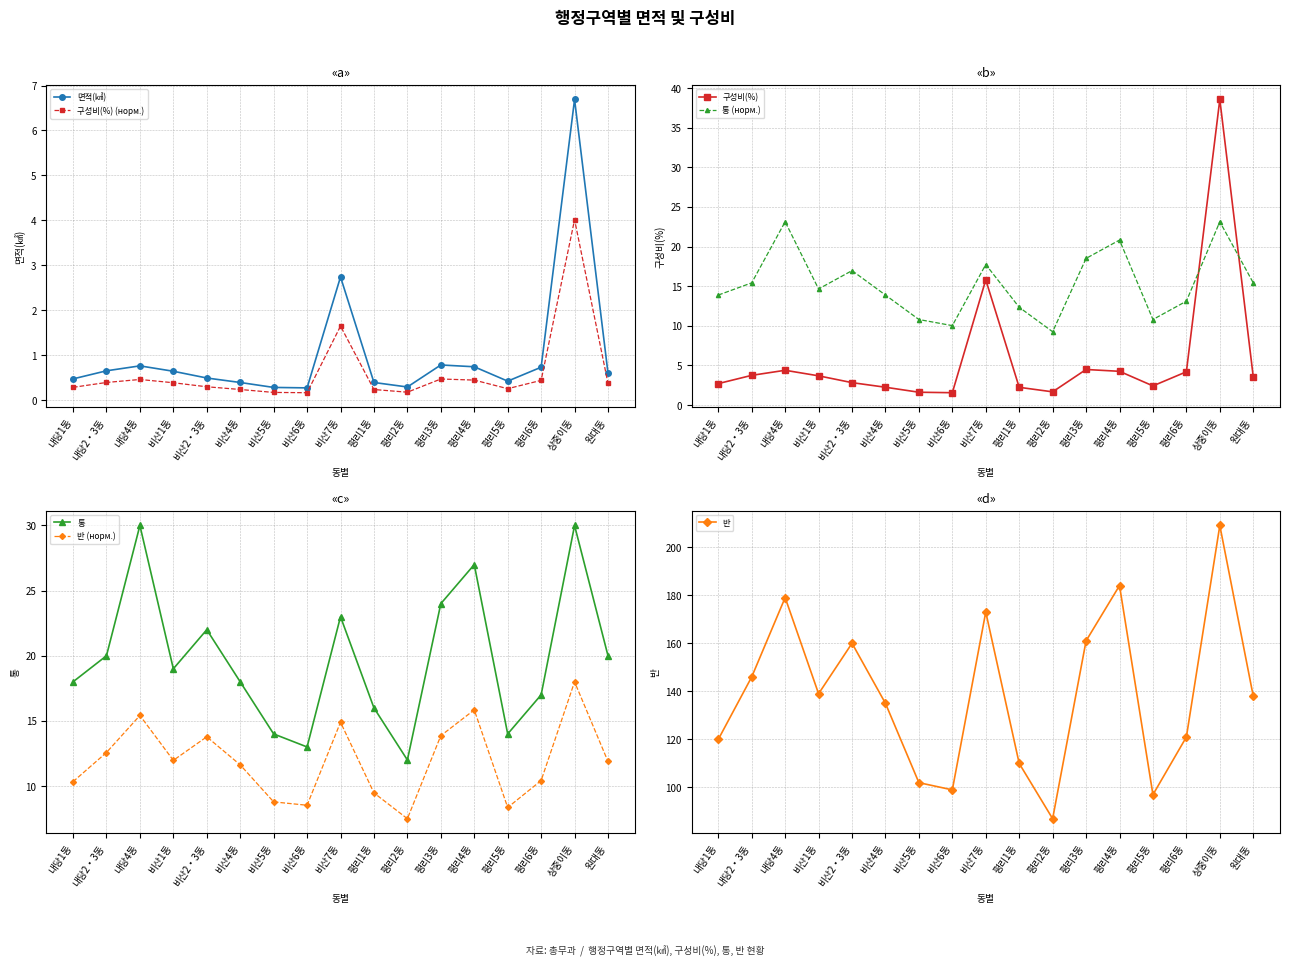

In 면적(㎢), how many points are higher than both neighbors (excluding endpoints)?

4